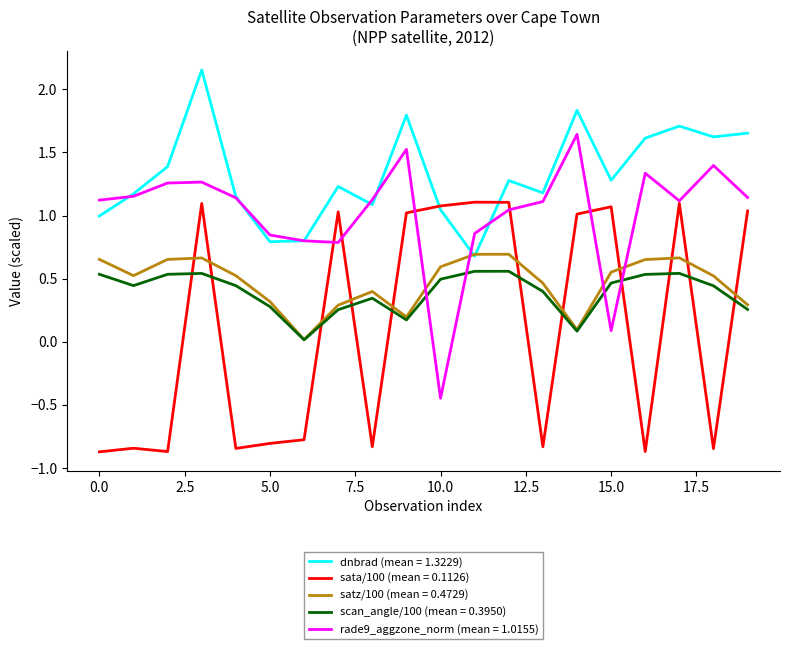

Is this an area chart (filled region under the line)?

No